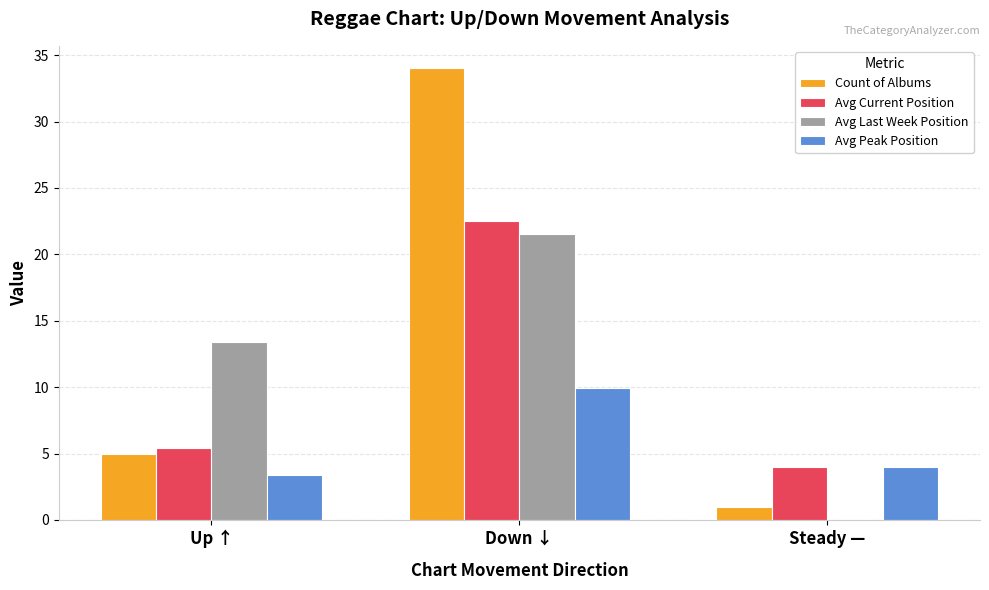

The value of Avg Current Position at Steady — is 4.0. True or false?

True